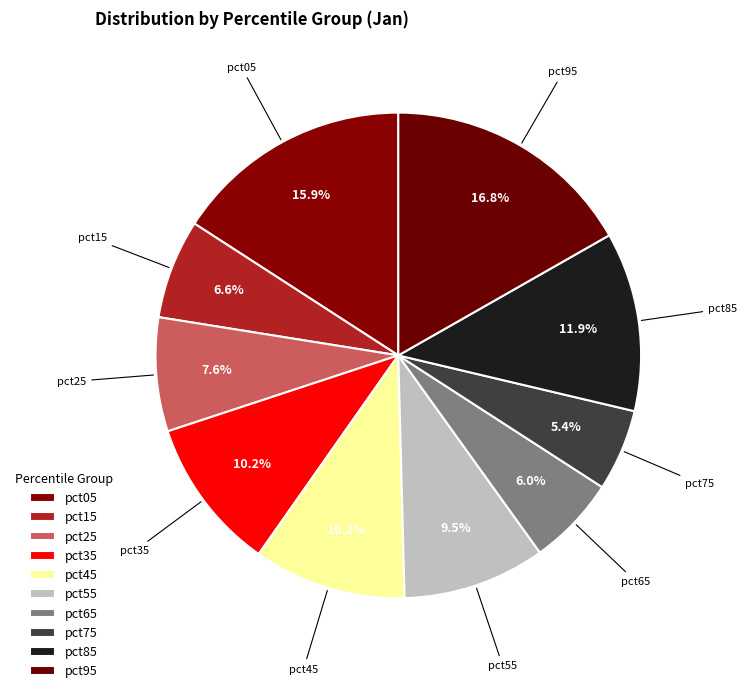

True or false: pct15 accounts for 1% of the total.

False